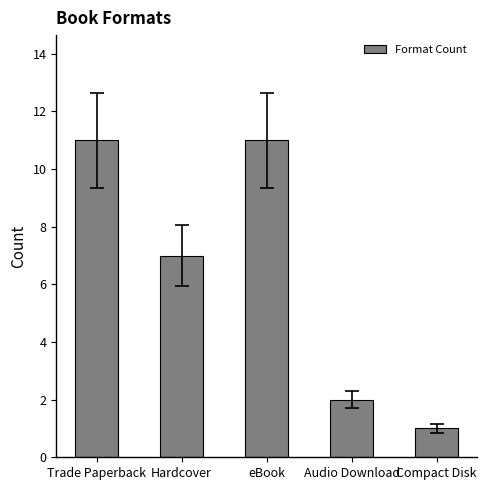

Reading left to right, extract all data points from this chart.

Trade Paperback=11	Hardcover=7	eBook=11	Audio Download=2	Compact Disk=1